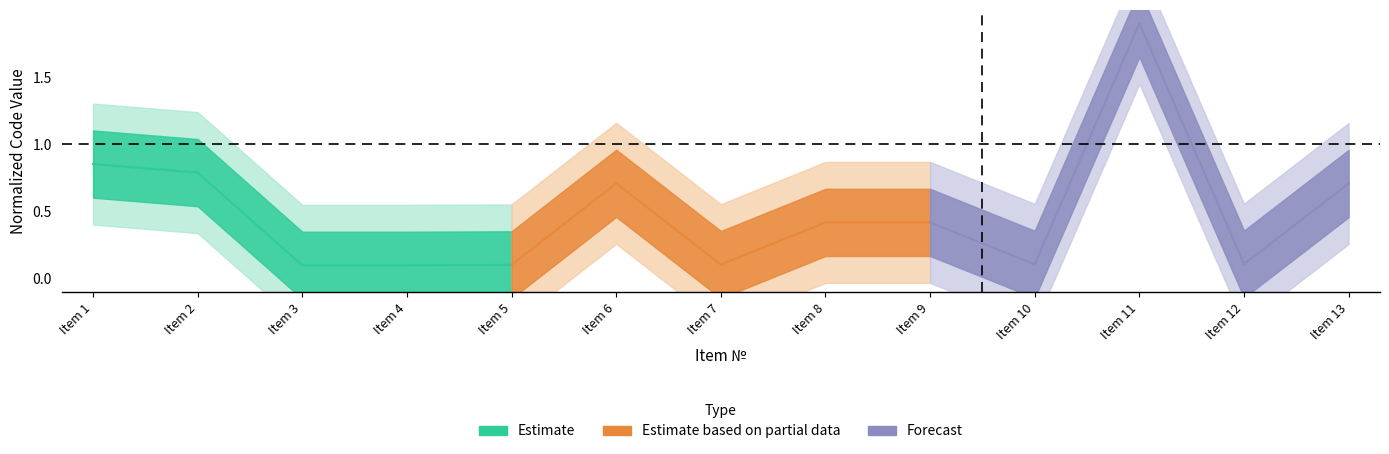

After their last crossing, which series has the higher values: Forecast or Estimate based on partial data?

Forecast